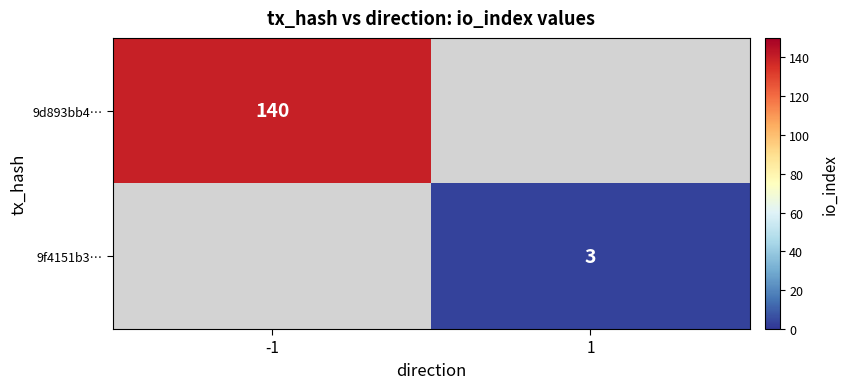

True or false: 9d893bb4… has a value of 140 at -1.

True